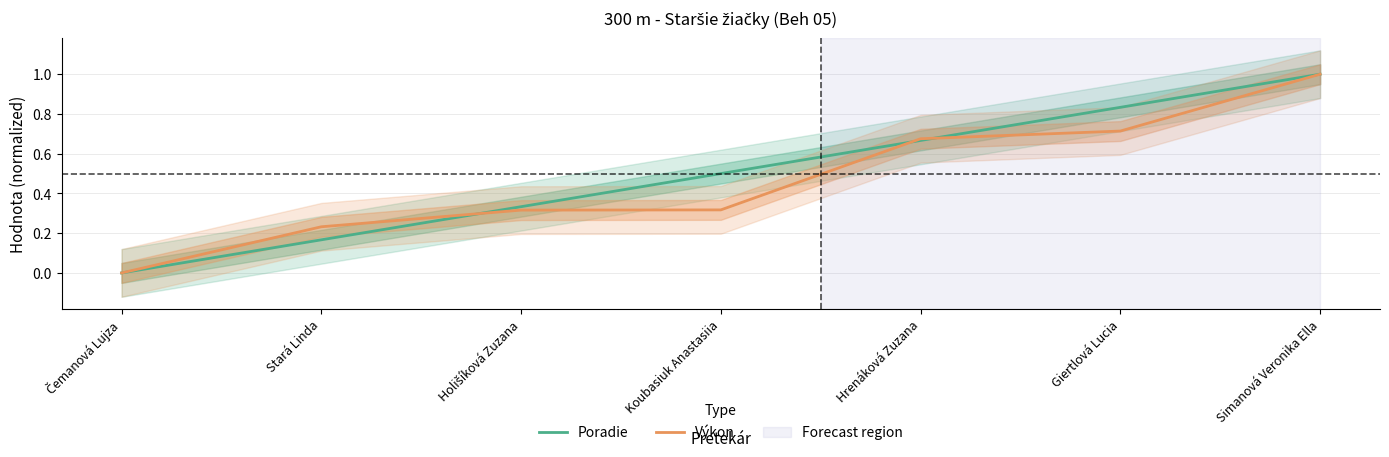

Which series has the largest total across all categories?

Poradie